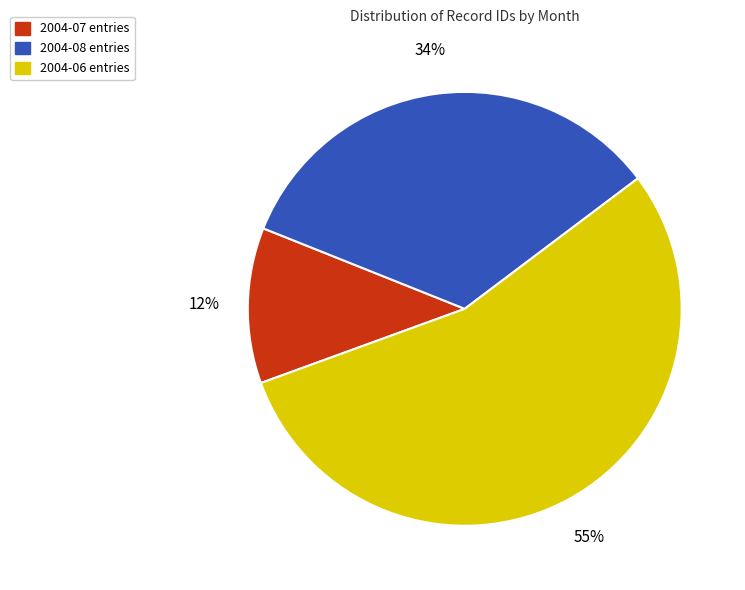

To the nearest percent, what portion does 2004-07 entries represent?

12%